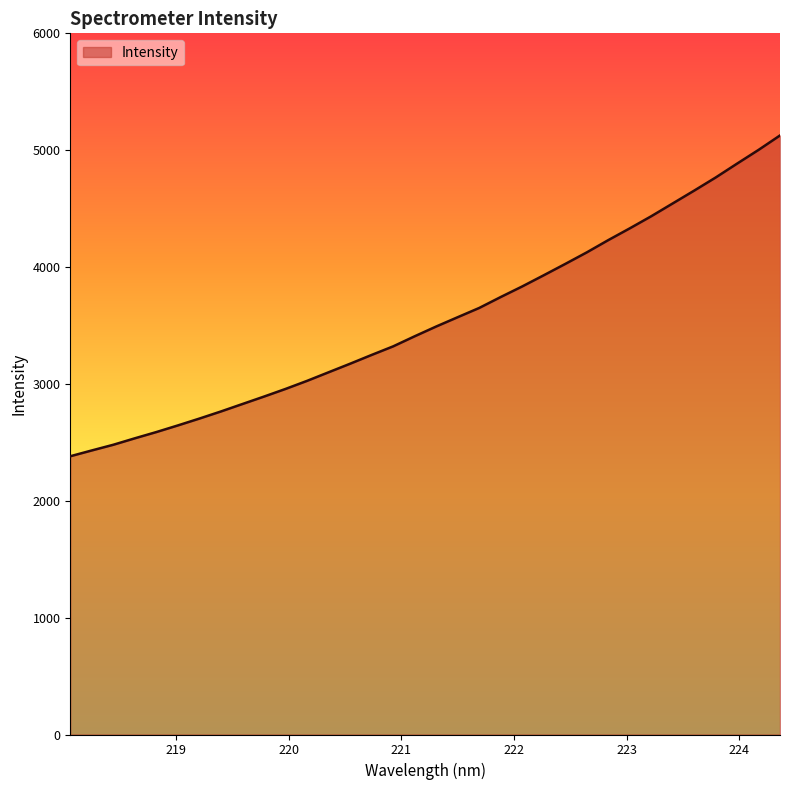

What is the greatest value displayed?

5126.1